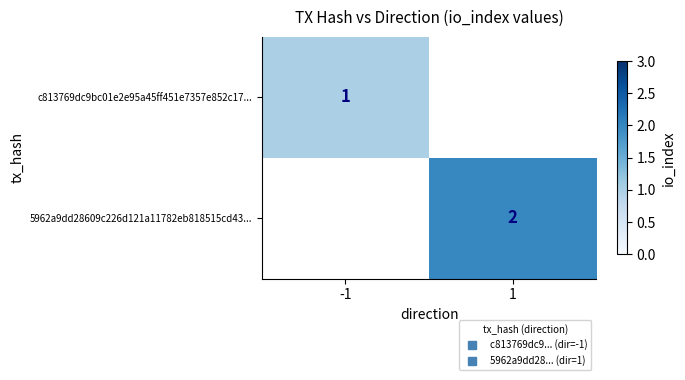

What is the highest value of the c813769dc9bc01e2e95a45ff451e7357e852c17... series?

1